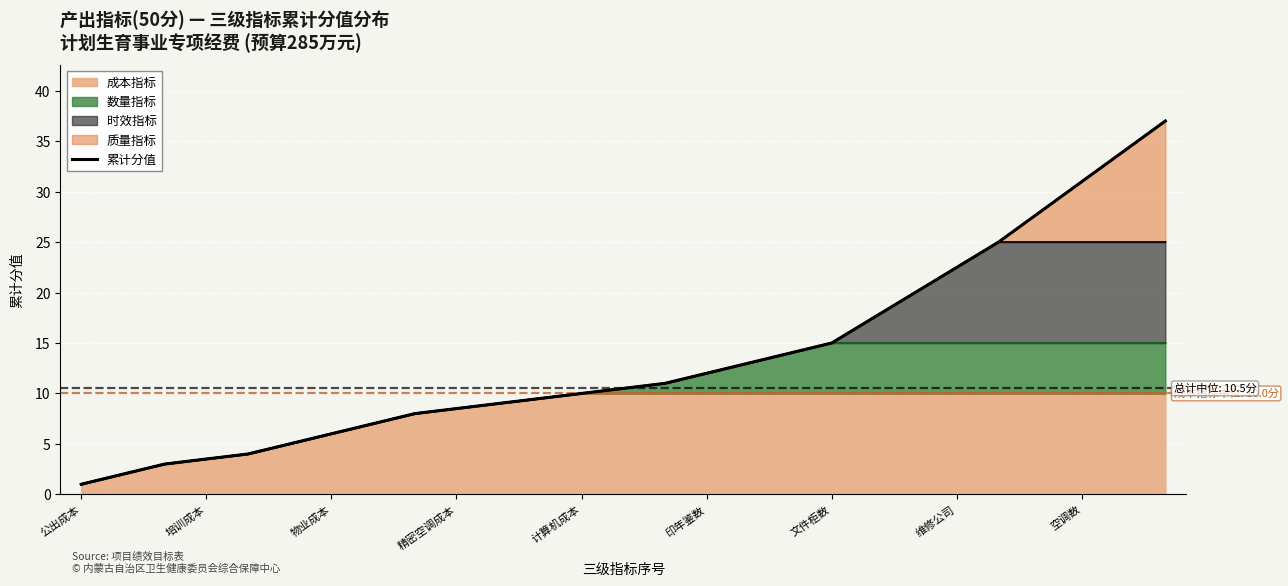

What is the minimum value shown in the chart?

1.0